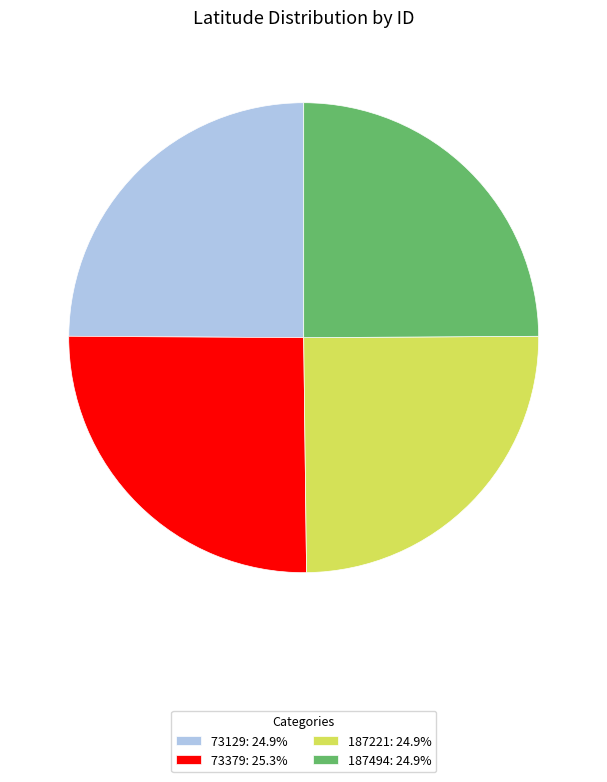

True or false: 187494 accounts for 33% of the total.

False